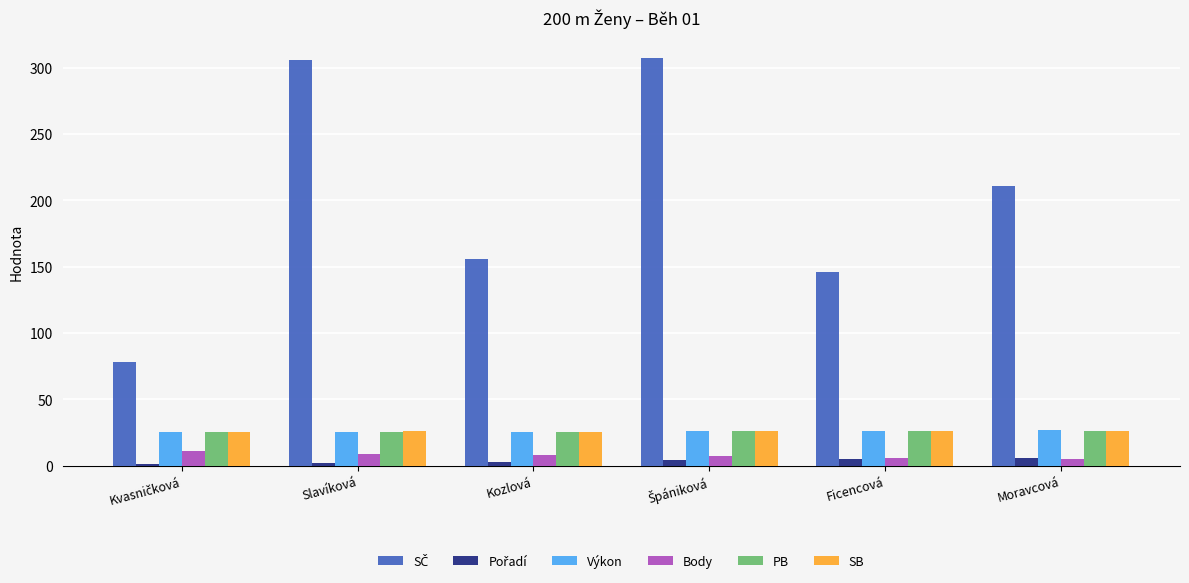

What is the value of the SB bar at the 4th from the left?

26.0